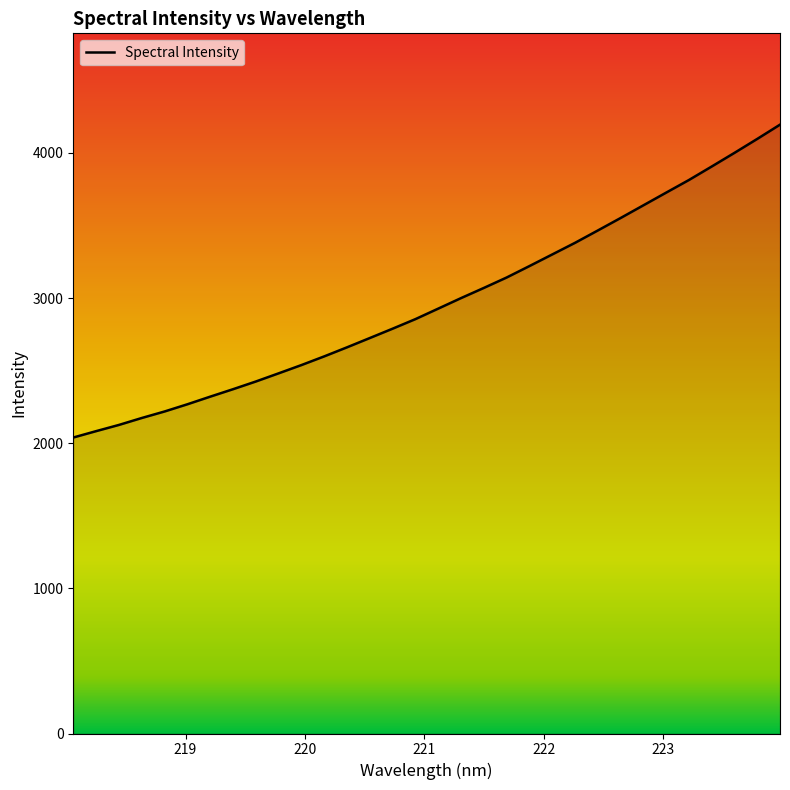

How many lines are shown in the chart?

1